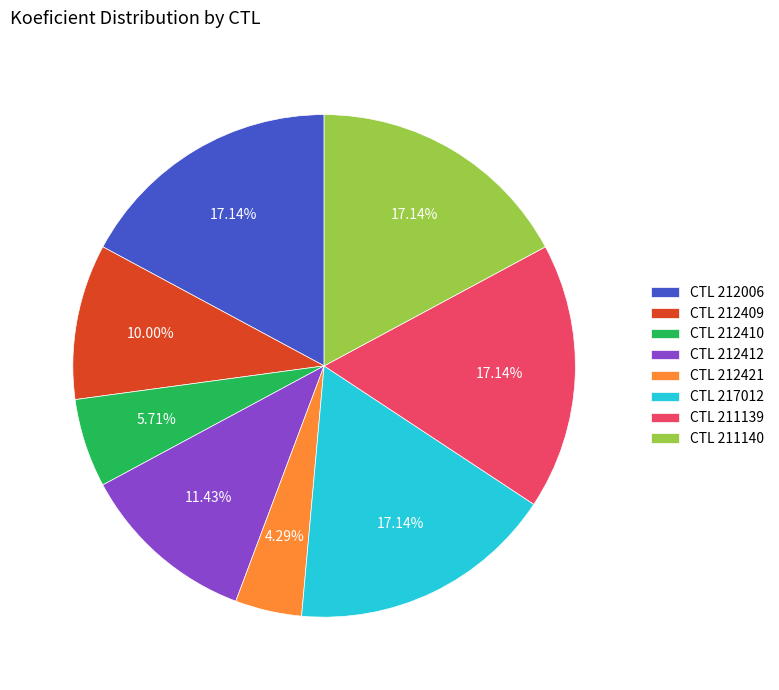

Is there any slice that represents more than half of the pie?

No